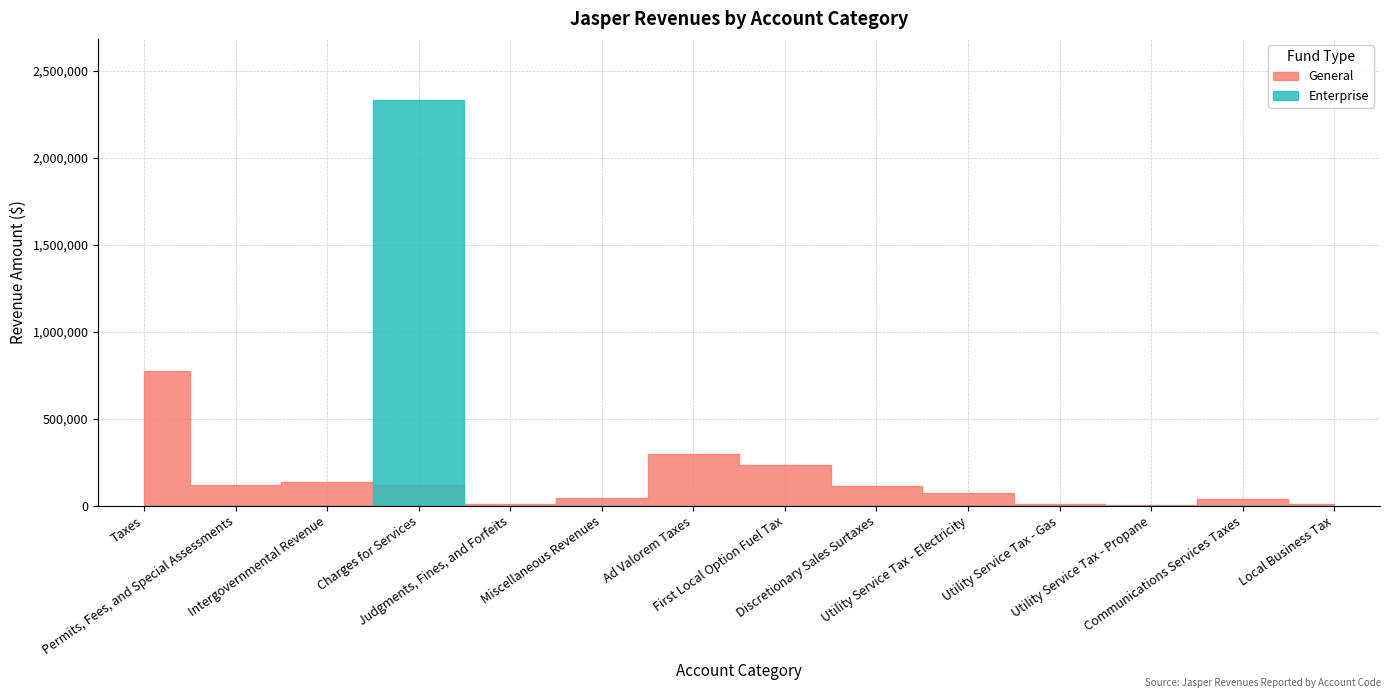

True or false: Enterprise has a value of 3867619 at Charges for Services.

False